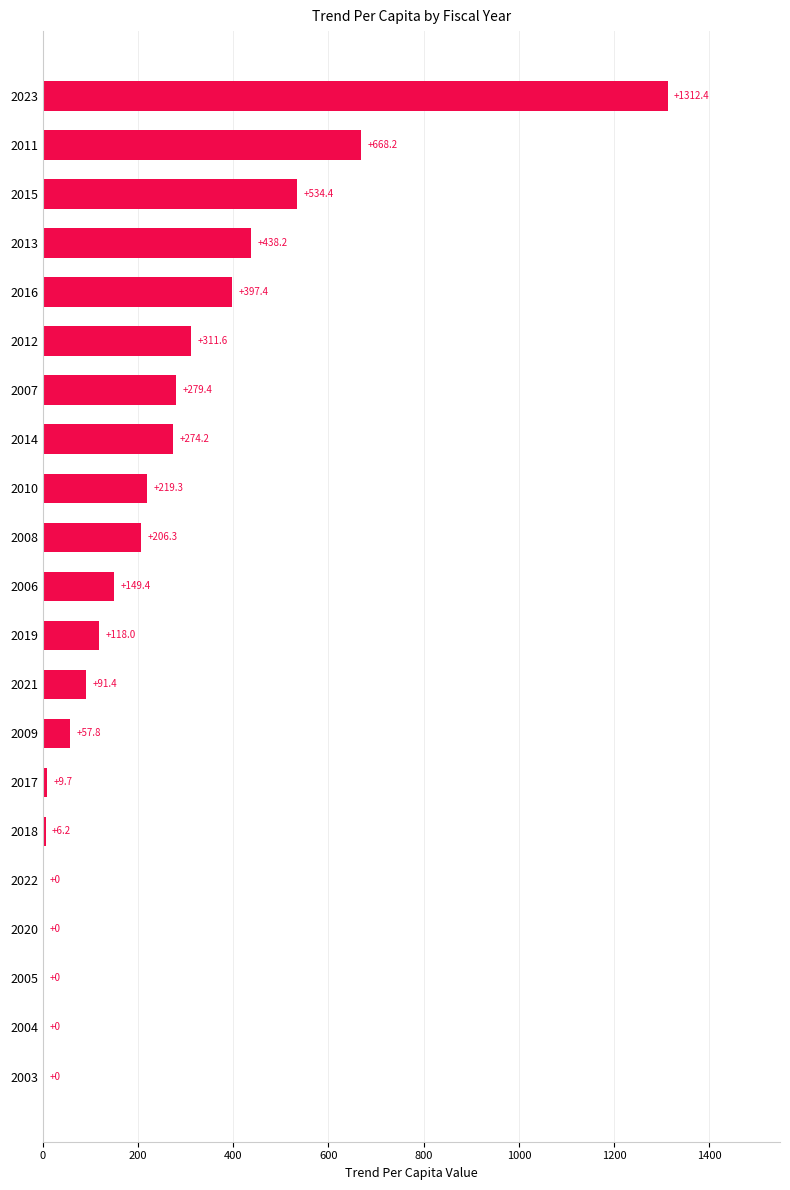

At which category does the chart reach its peak across all series?

2023